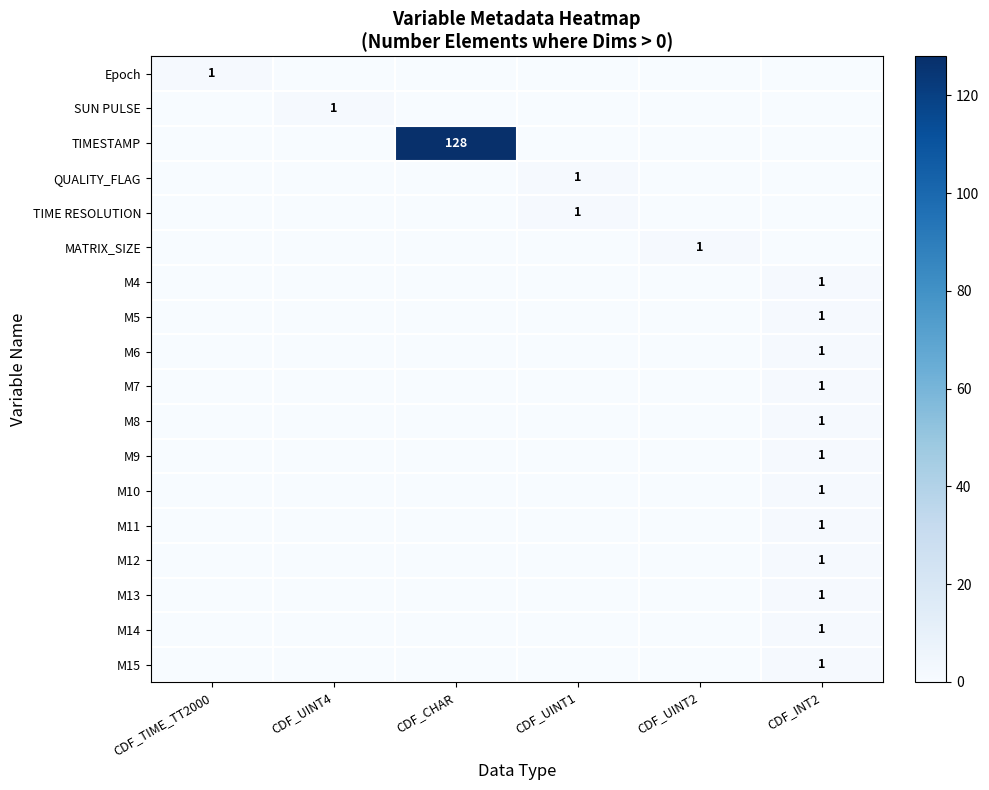

Is it true that M7 equals 1 at CDF_INT2?

True